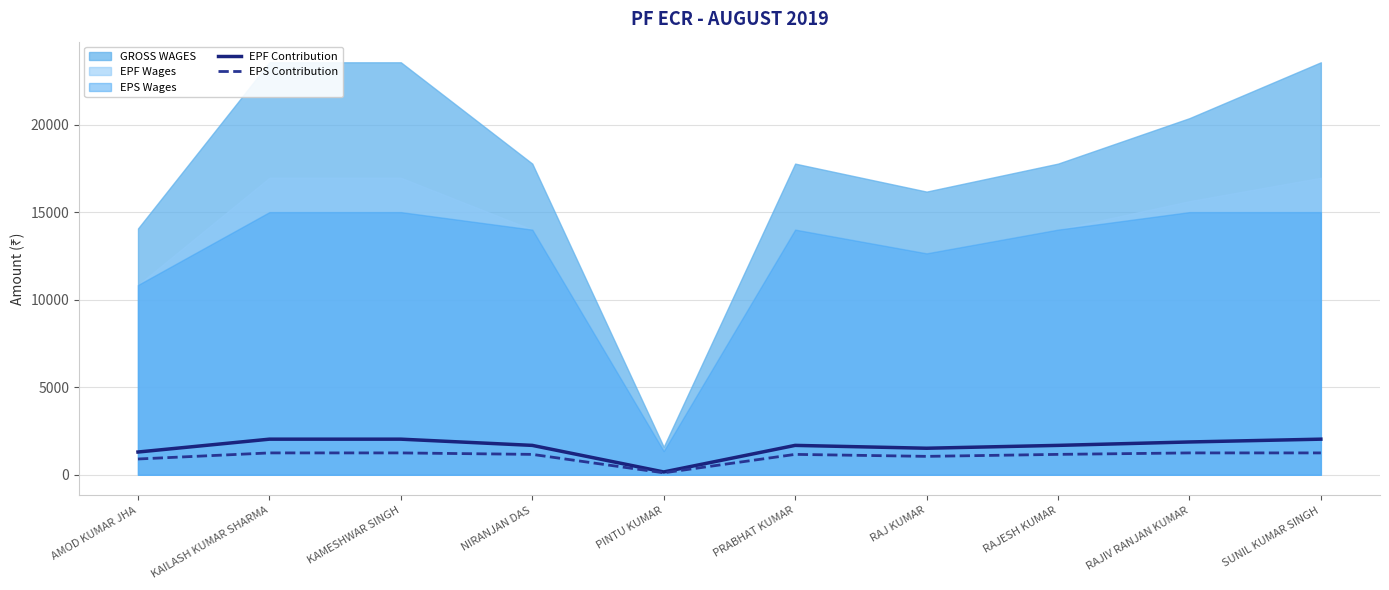

At how many categories does at least one series exceed 623?

9